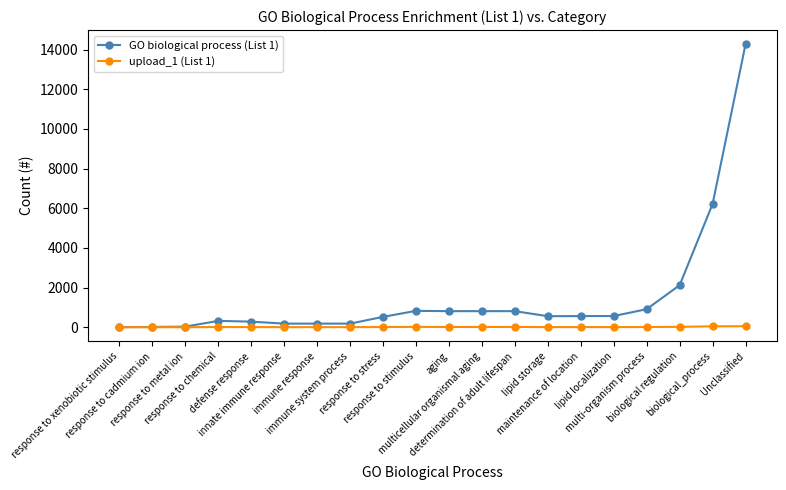

What are all the series names shown in the legend?

GO biological process (List 1), upload_1 (List 1)